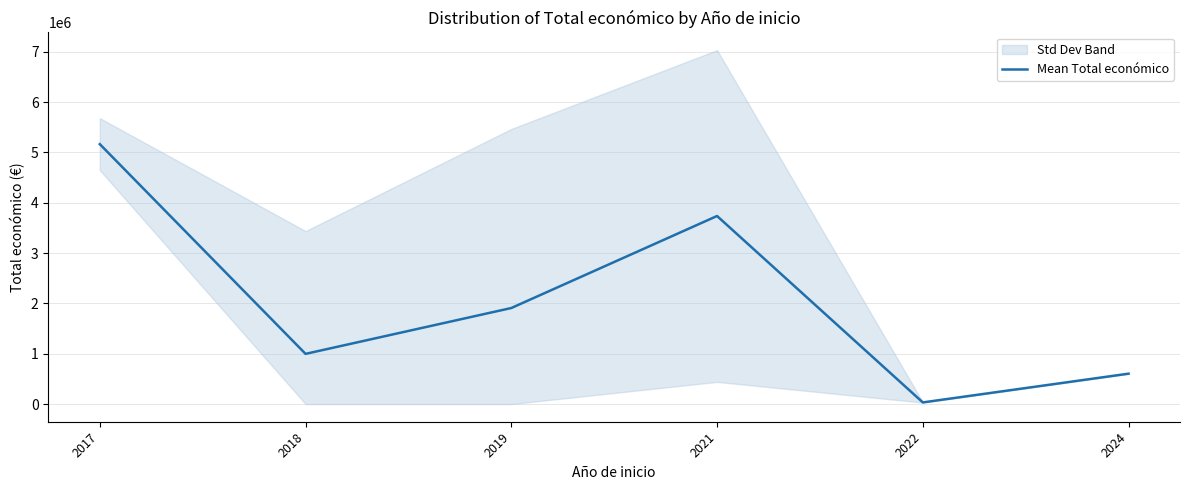

What is the change in value from 2018 to 2021?

+2739014